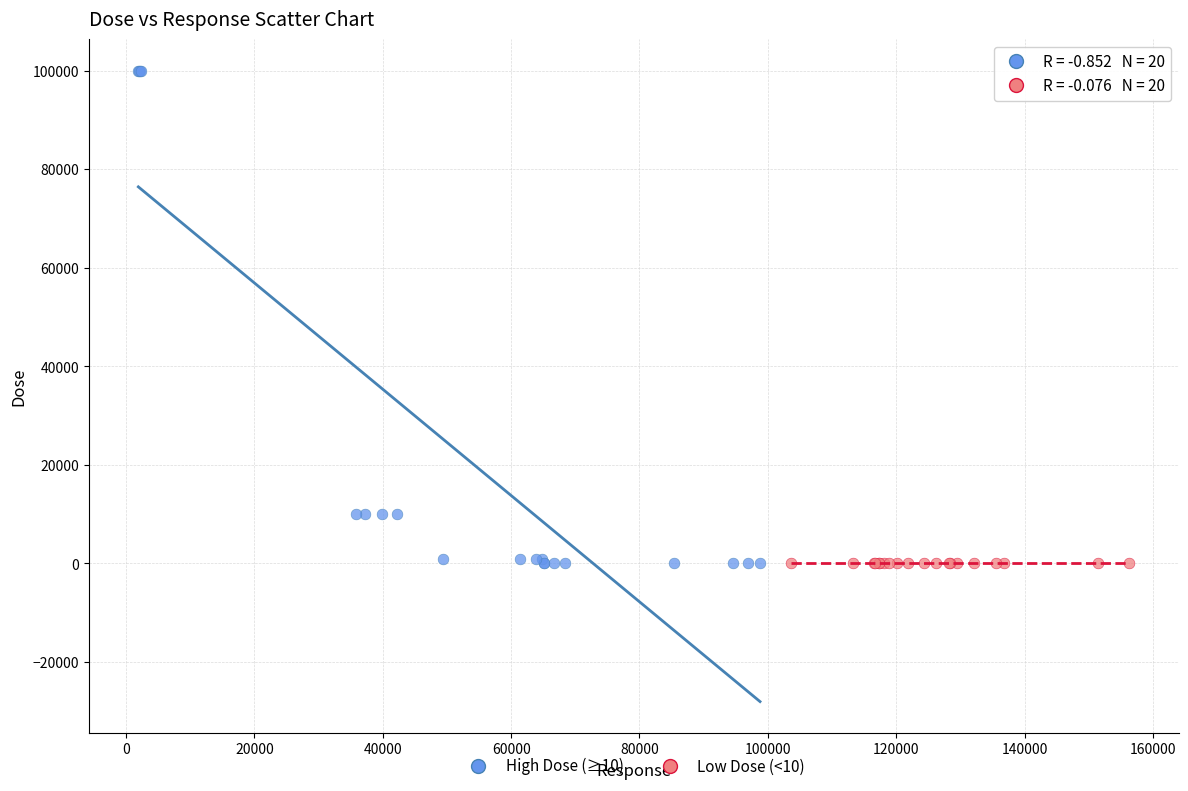

Which series has the largest Y range (max minus min)?

High Dose (≥10)